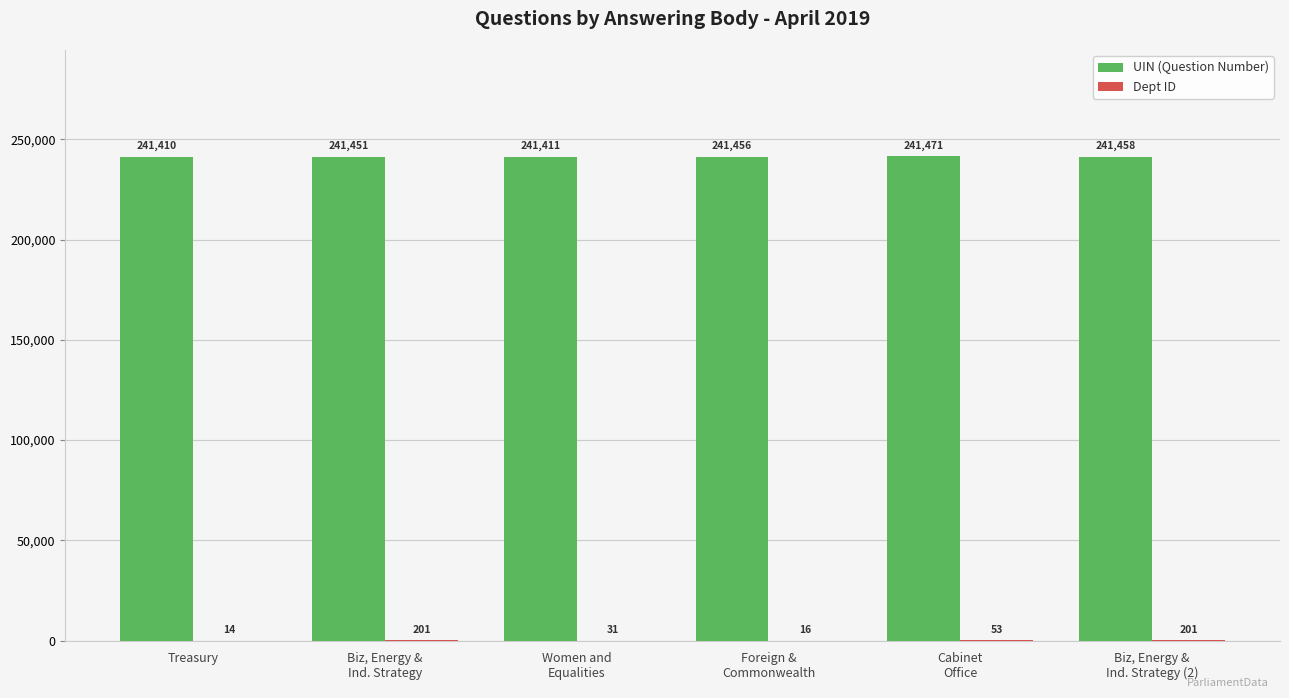

How many groups of bars are there?

6